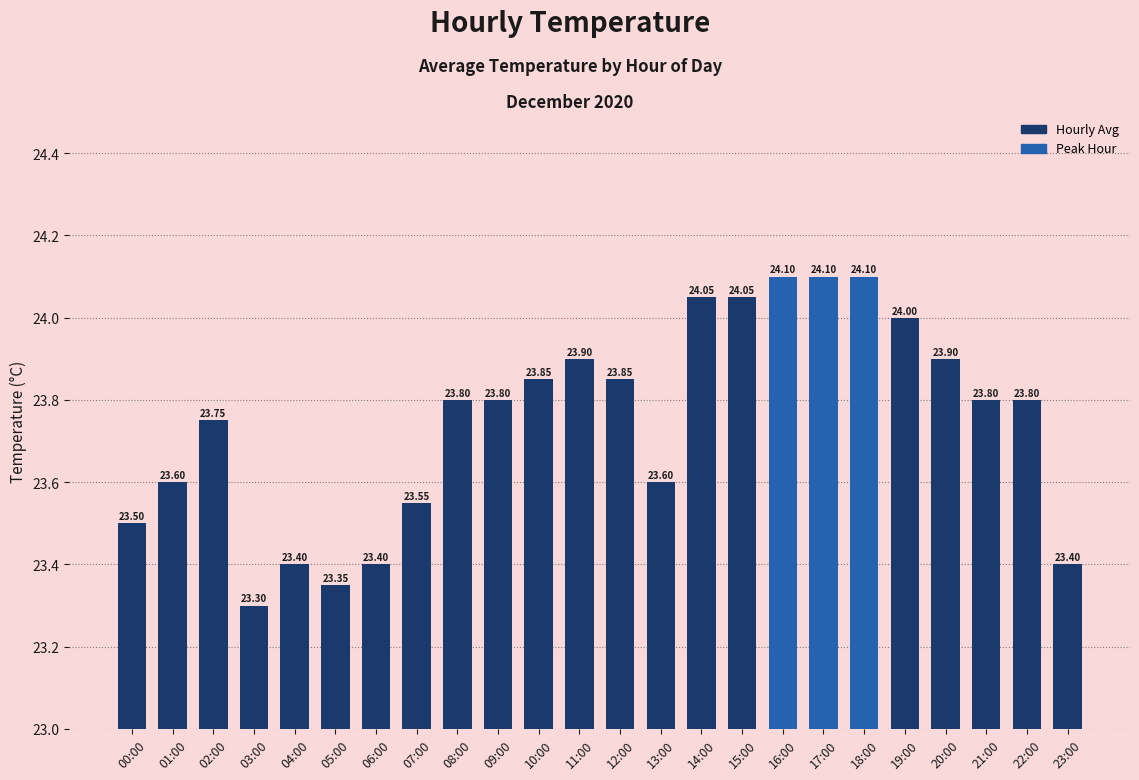

Reading right to left, extract all data points from this chart.

23.4	23.8	23.8	23.9	24.0	24.1	24.1	24.1	24.1	24.1	23.6	23.9	23.9	23.9	23.8	23.8	23.6	23.4	23.4	23.4	23.3	23.8	23.6	23.5